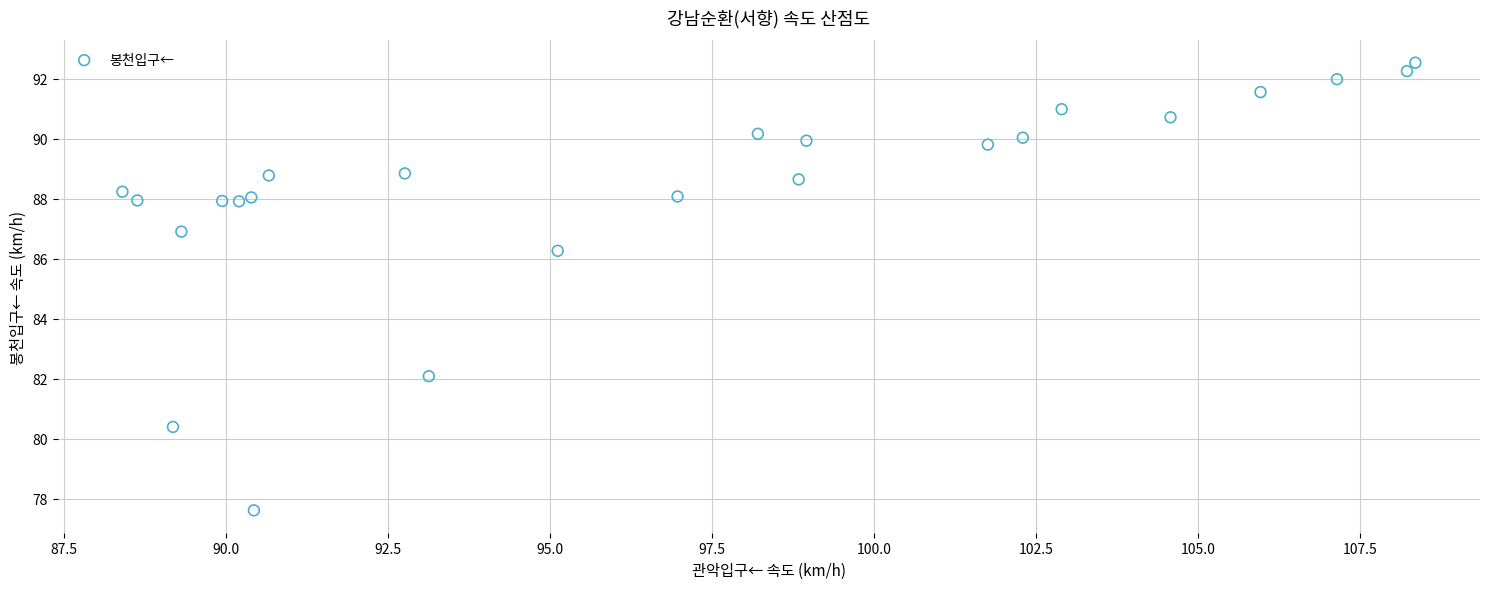

What Y value in the scatter plot is closest to 85?

86.3